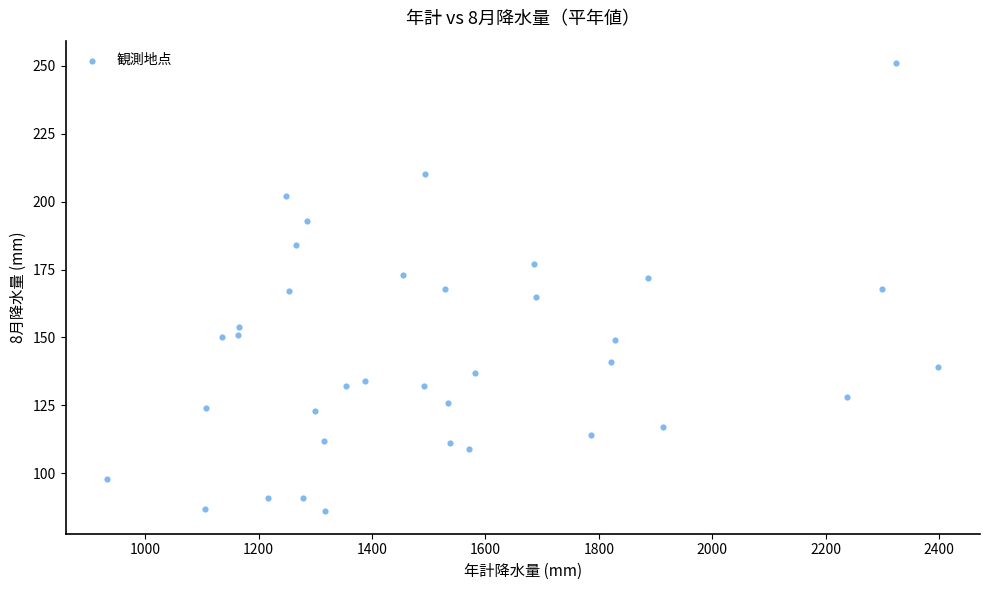

What is the range of Y values (max minus min)?

165